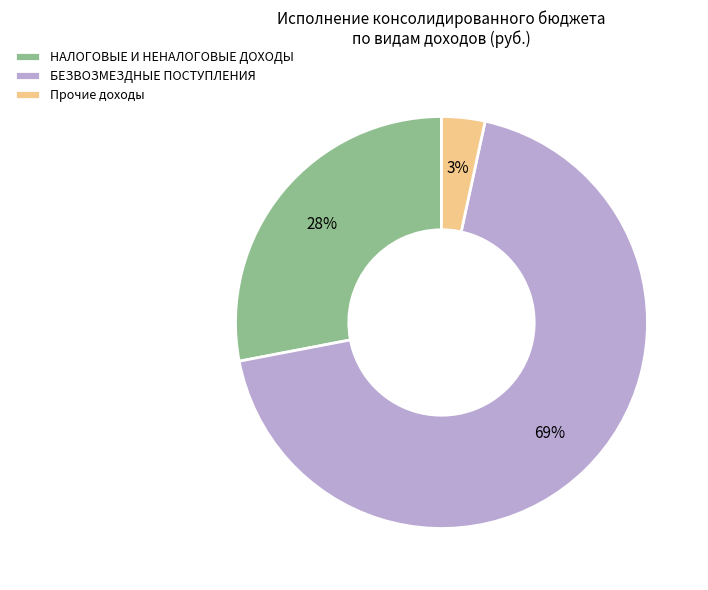

Is Прочие доходы the majority of the pie?

No